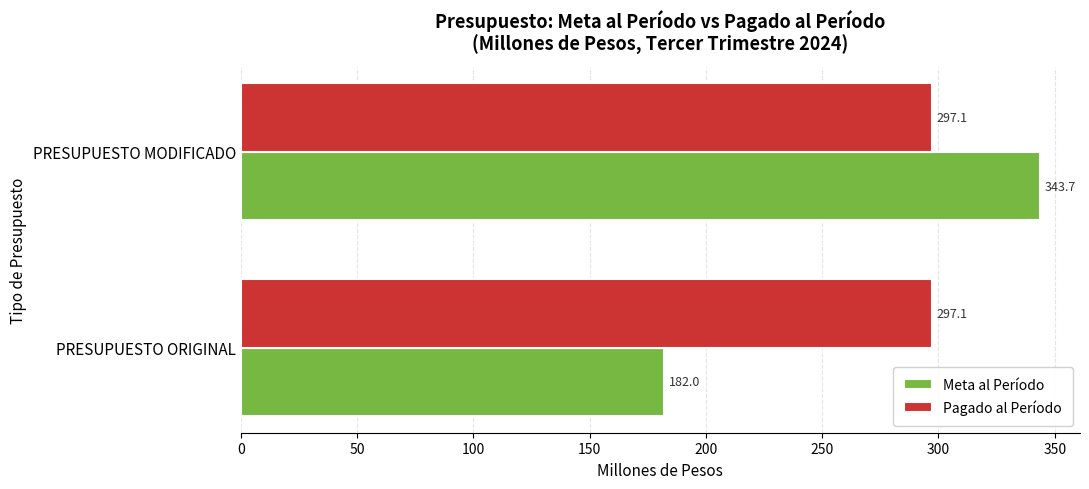

Which series changed the most between PRESUPUESTO ORIGINAL and PRESUPUESTO MODIFICADO?

Meta al Período